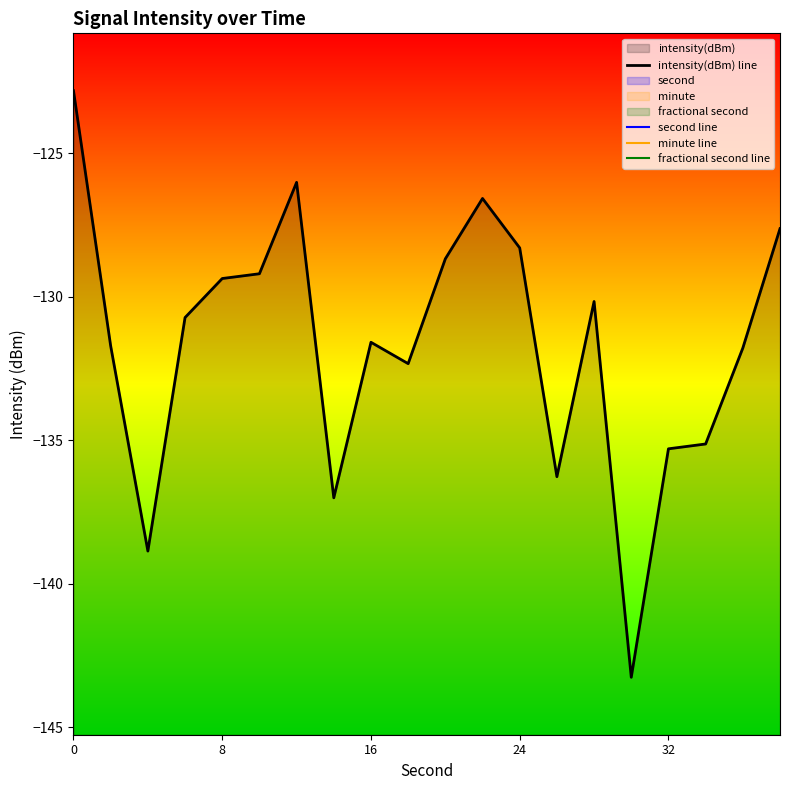

How many lines are shown in the chart?

4